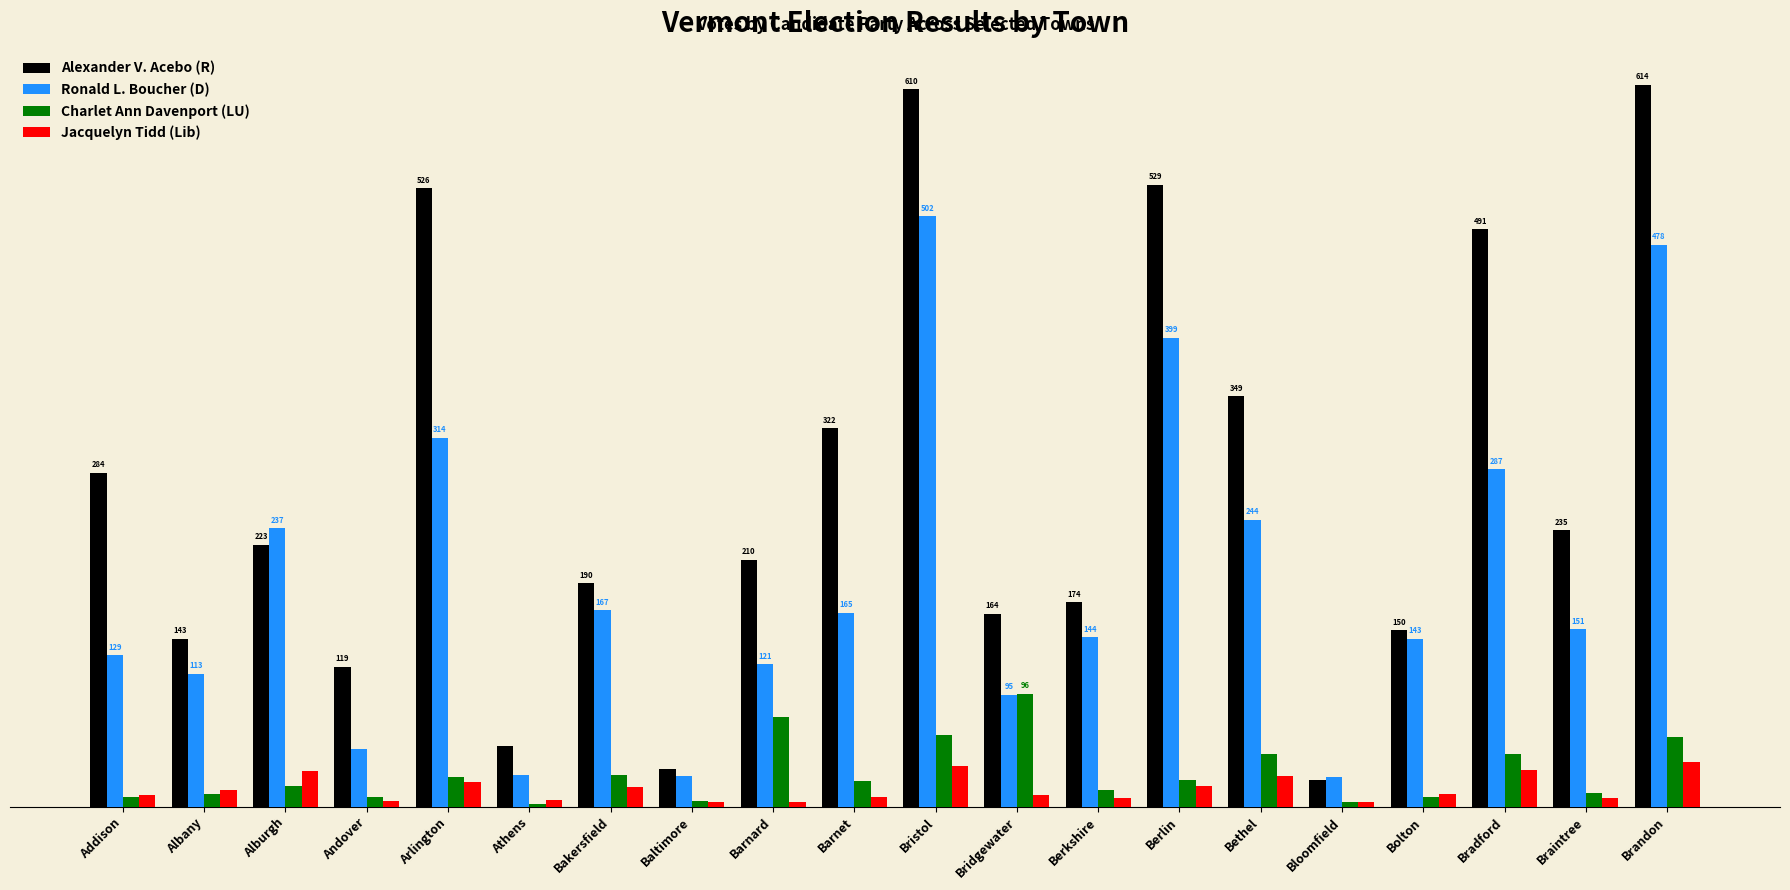

What is the spread (max minus min) of values at Barnard?

206